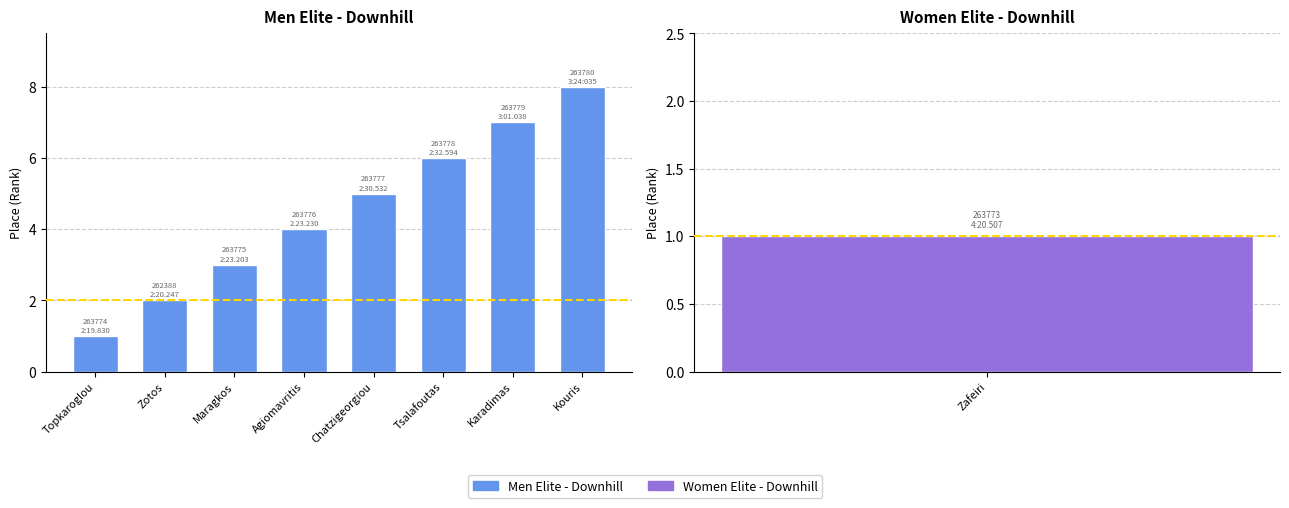

The chart shows a value of 4 at Agiomavritis. True or false?

True